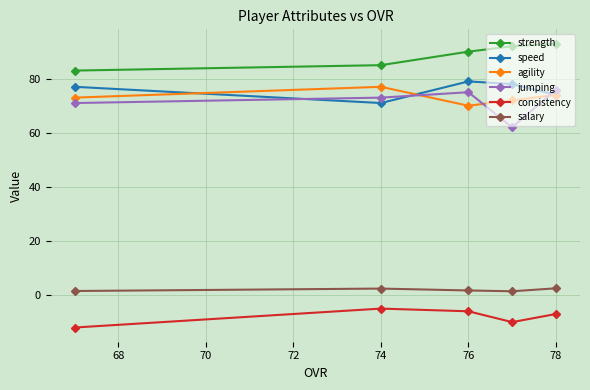

At how many categories does at least one series exceed 17?

5